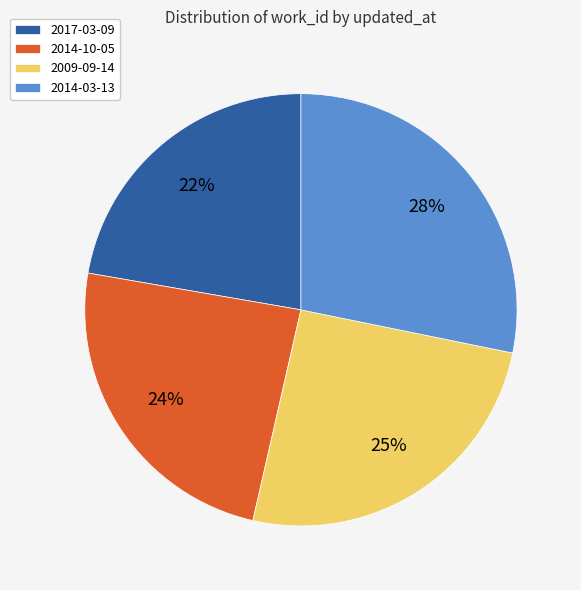

How many segments does this pie chart have?

4